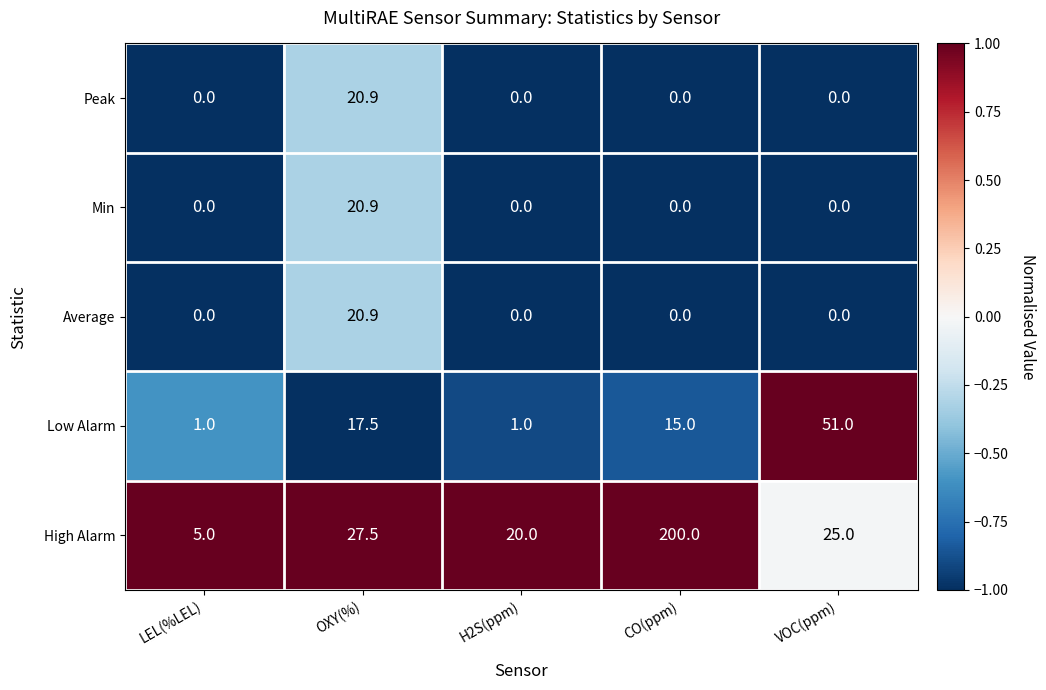

Which series changed the most between LEL(%LEL) and VOC(ppm)?

Low Alarm